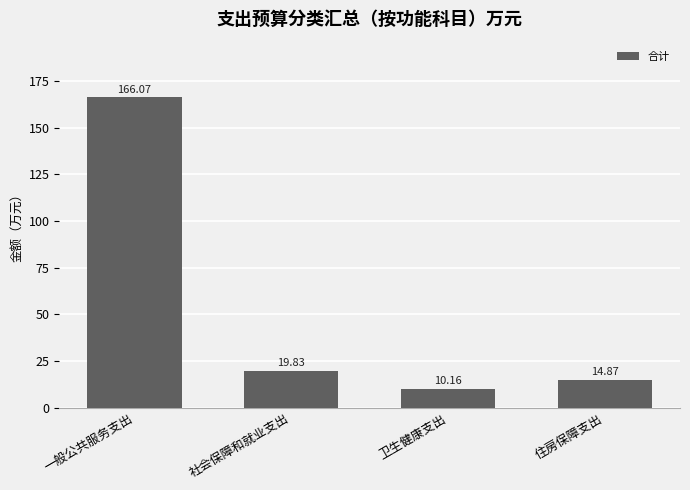

Reading left to right, list all the values displayed in this chart.

166.1	19.8	10.2	14.9